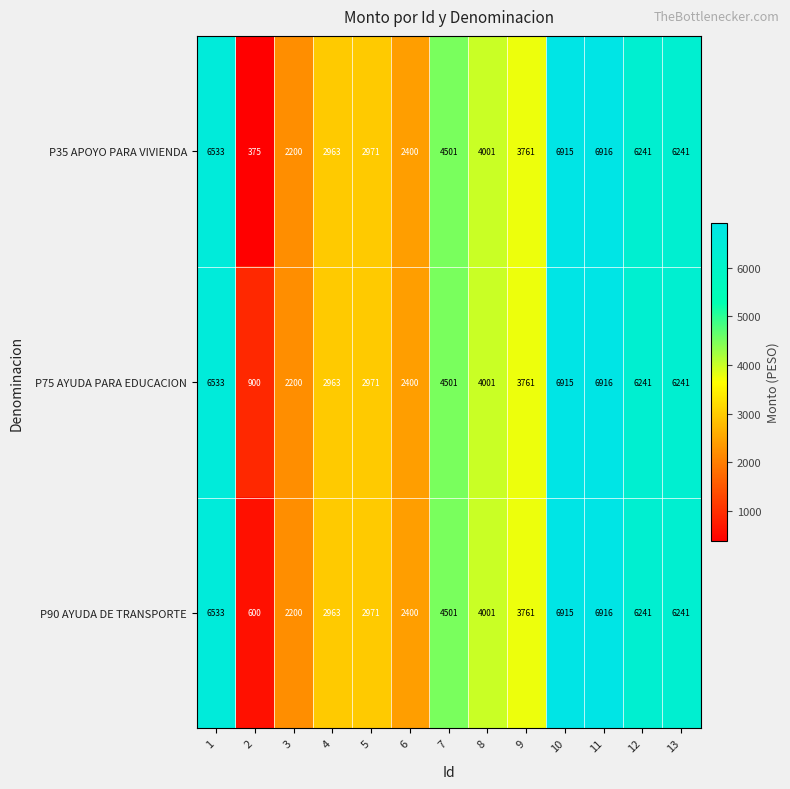

What is the difference between the maximum and second lowest values in the P35 APOYO PARA VIVIENDA series?

4716